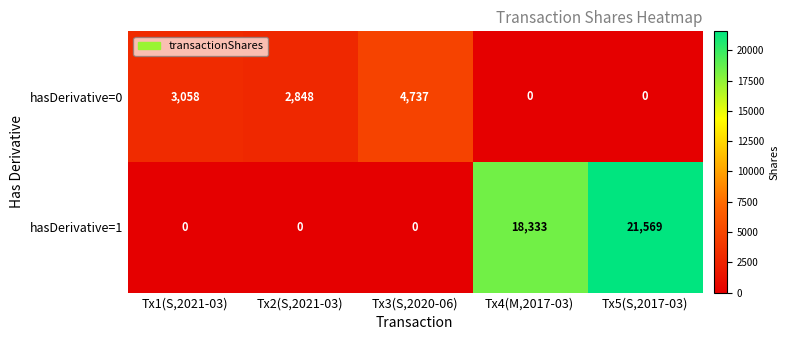

Which series has the largest total across all categories?

hasDerivative=1